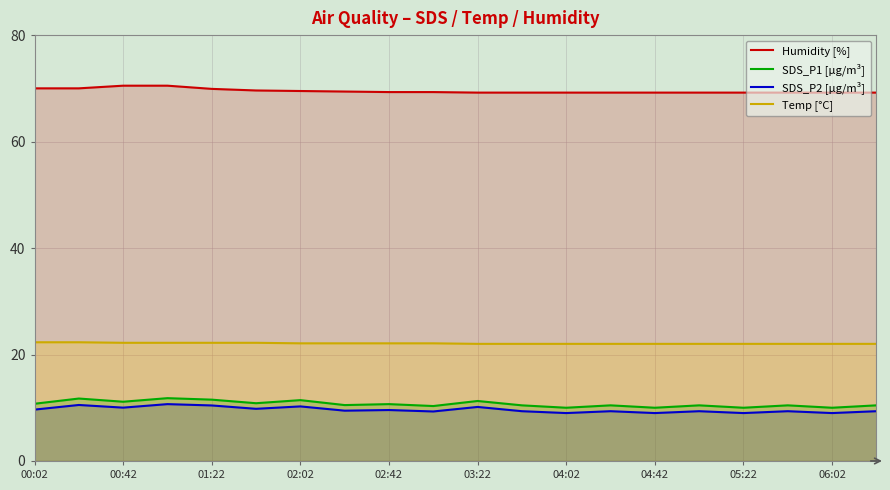

What is the value of the Humidity [%] point at the 1st from the left?

70.0